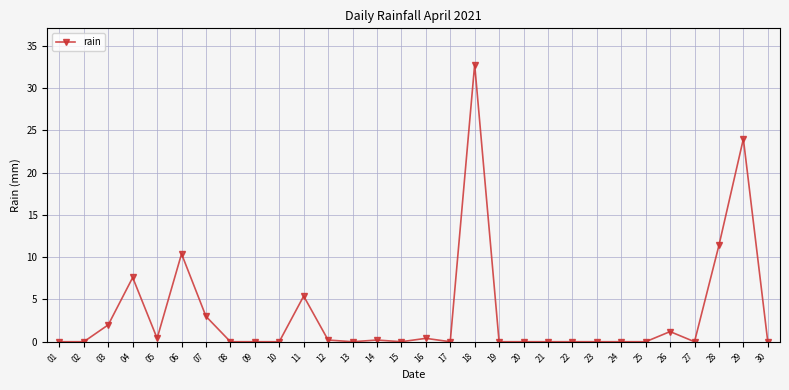

What is the difference between the maximum and minimum values?

32.8